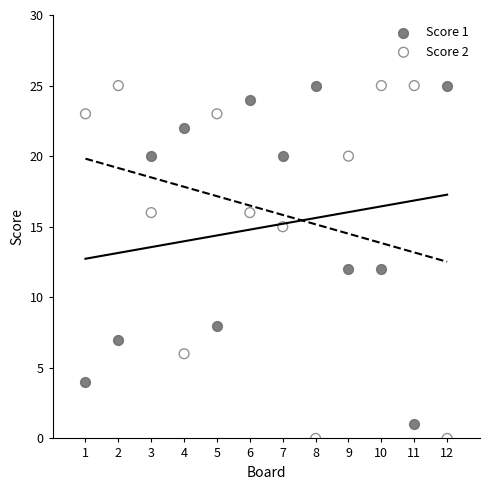

What is the X range (max minus min) for the scatter plot?

11